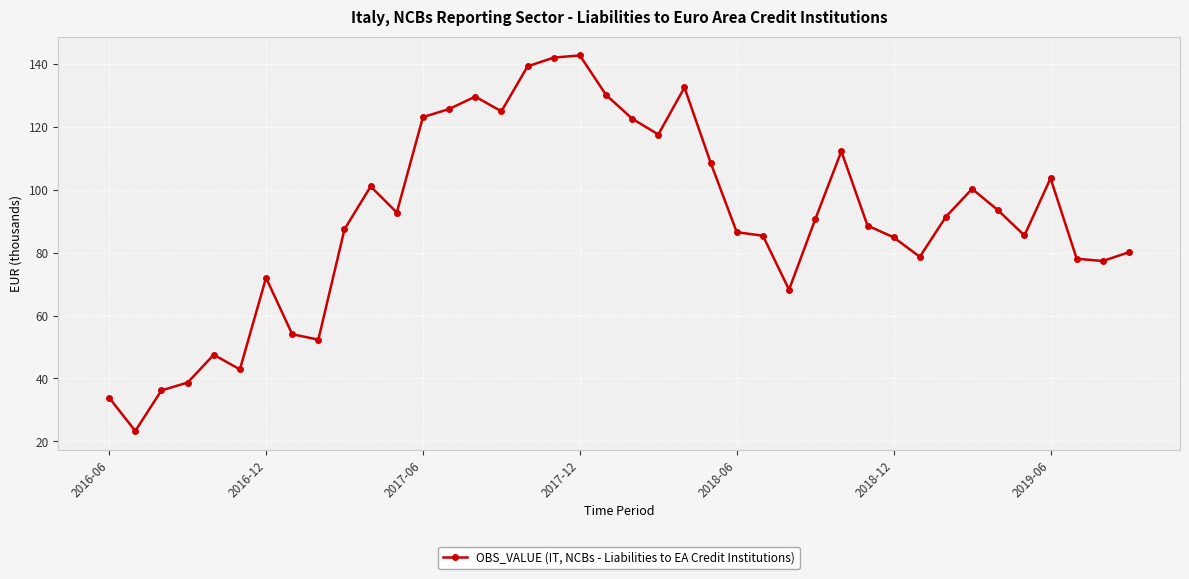

What is the maximum value shown in the chart?

142.6